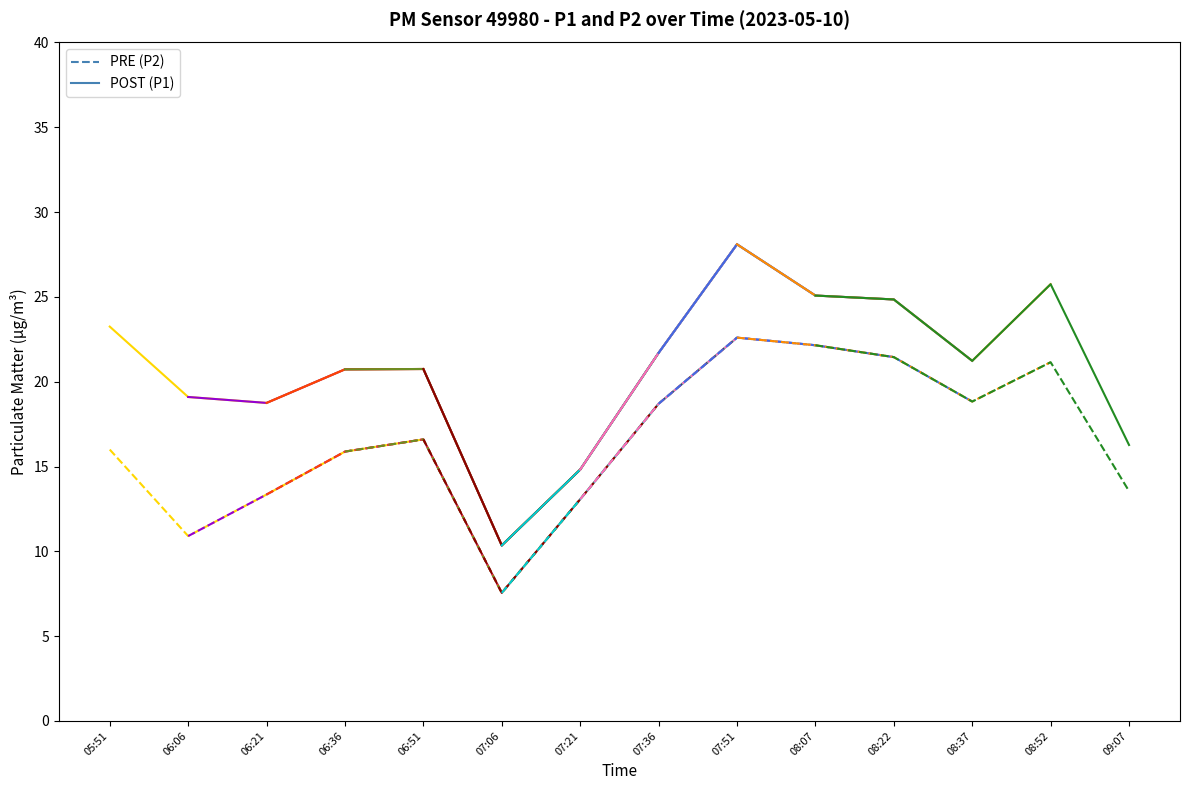

Rank the series at 06:06 from lowest to highest value.

P2, P1